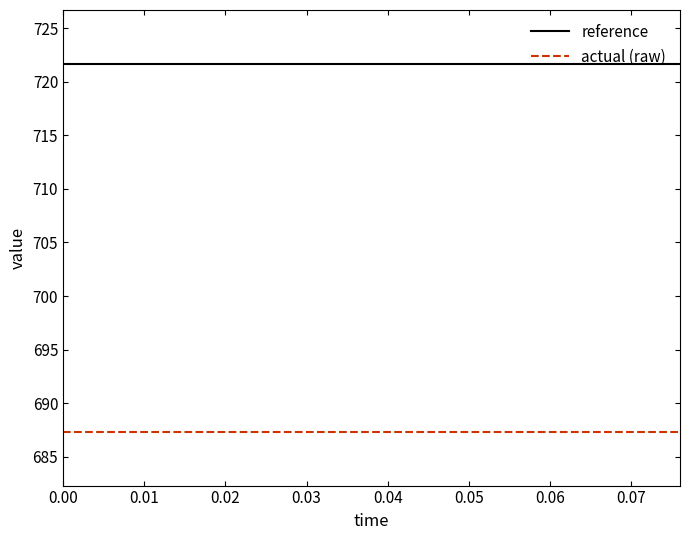

Count the number of data series in this chart.

2